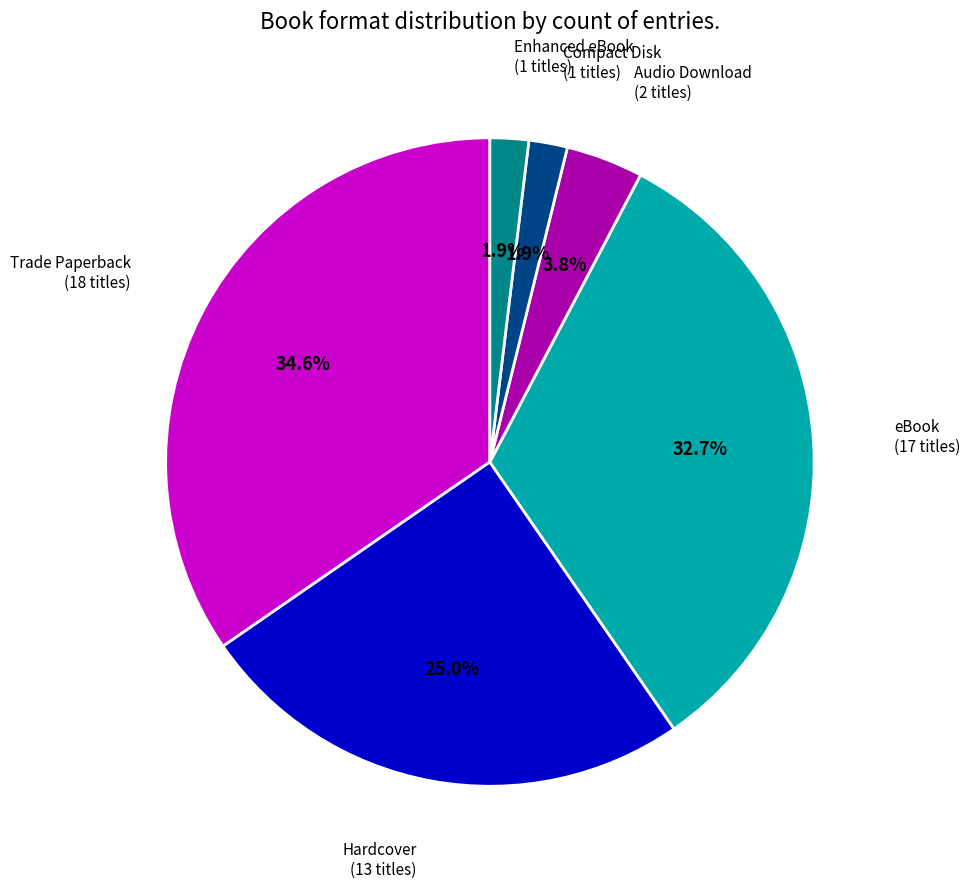

Is there a majority slice in this chart?

No